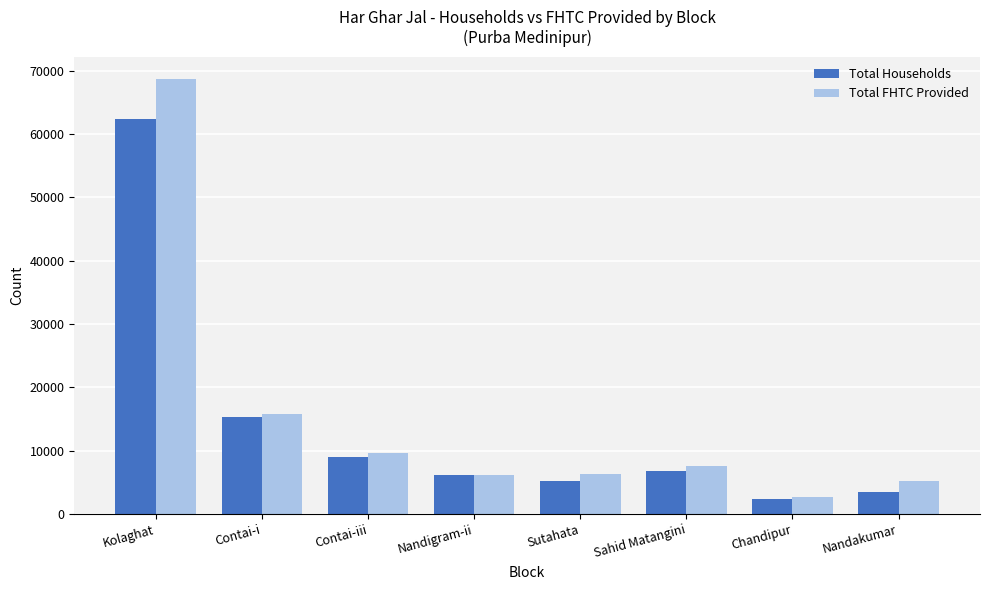

What are all the series names shown in the legend?

Total Households, Total FHTC Provided